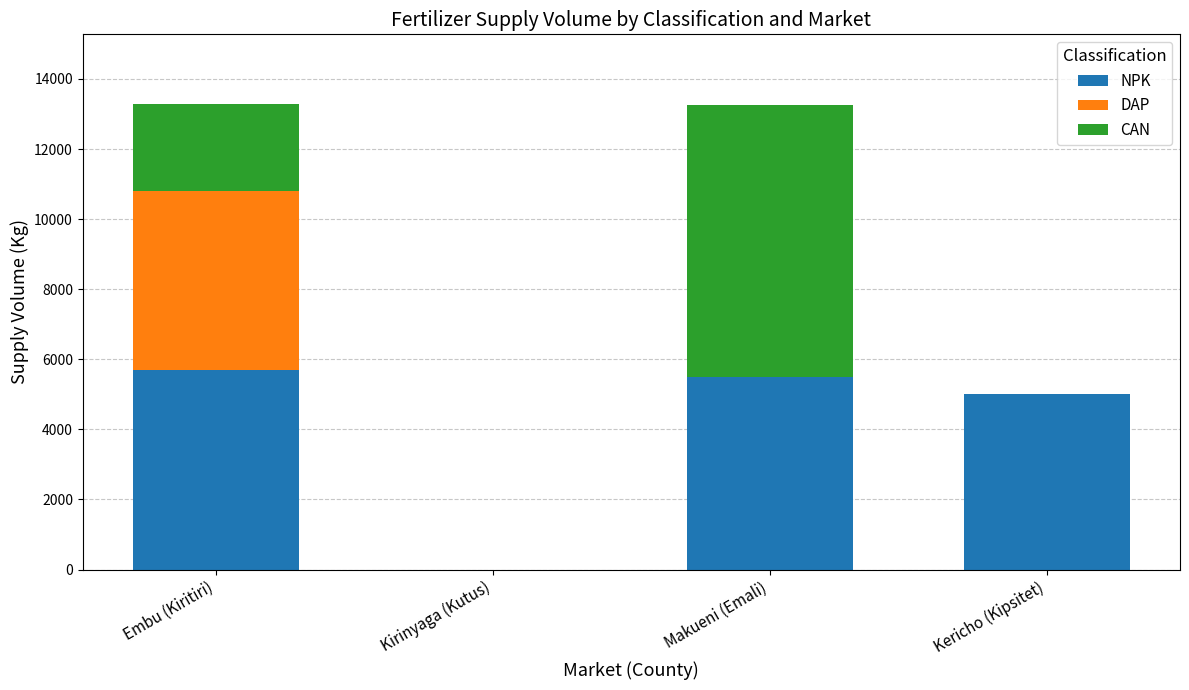

What is the maximum value for NPK?

5700